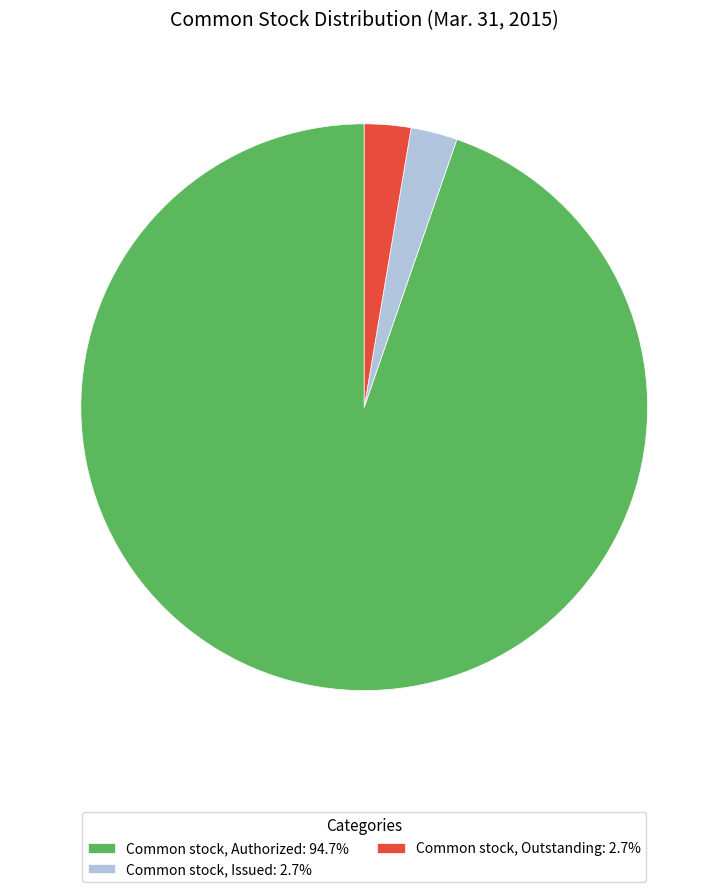

The Common stock, Authorized slice represents 81% of the pie. True or false?

False